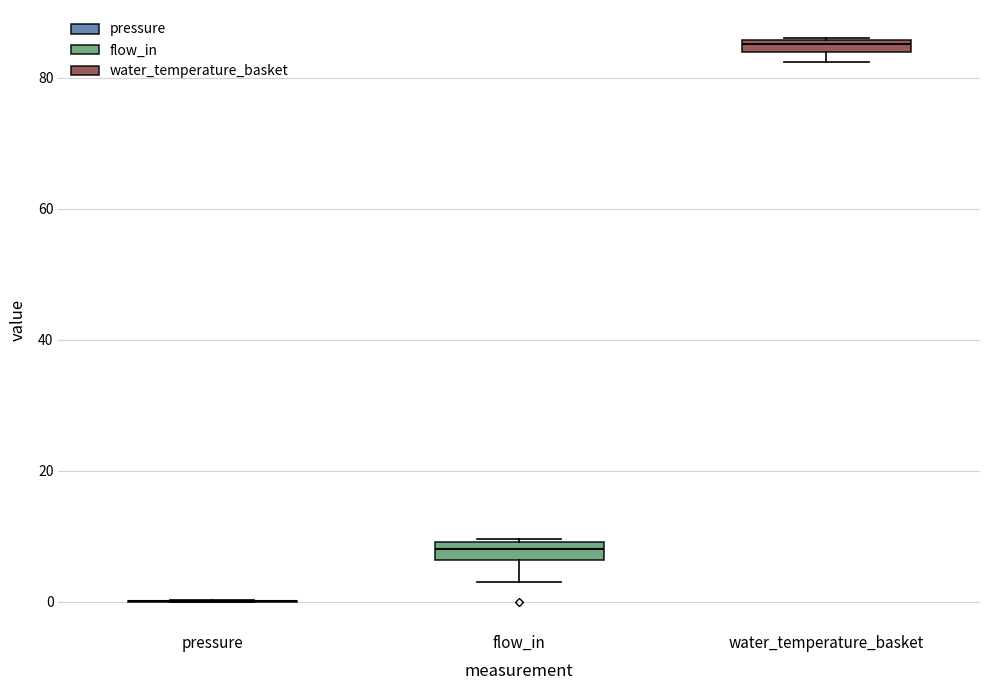

Where is the upper edge of the box for flow_in on the y-axis? The values are not printed on the chart, so give them approximately, as read against the axis.

10